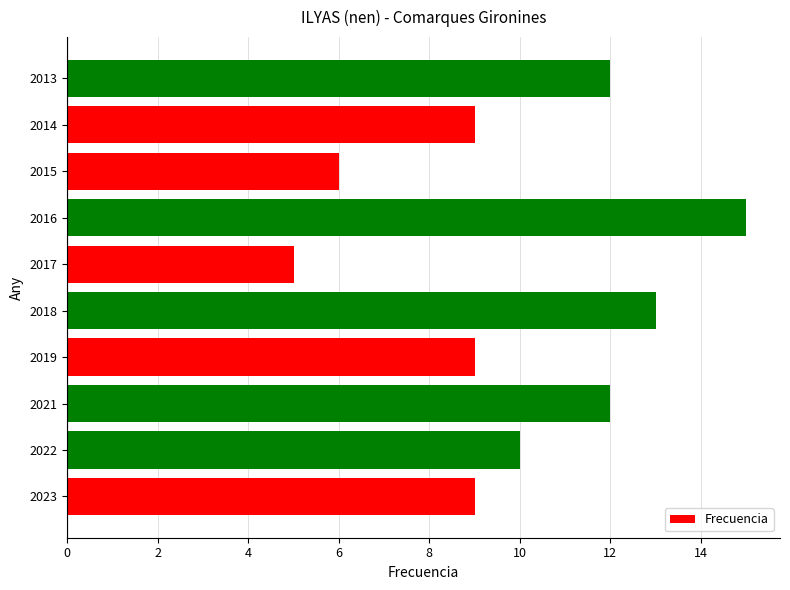

Reading top to bottom, extract all data points from this chart.

2013=12	2014=9	2015=6	2016=15	2017=5	2018=13	2019=9	2021=12	2022=10	2023=9